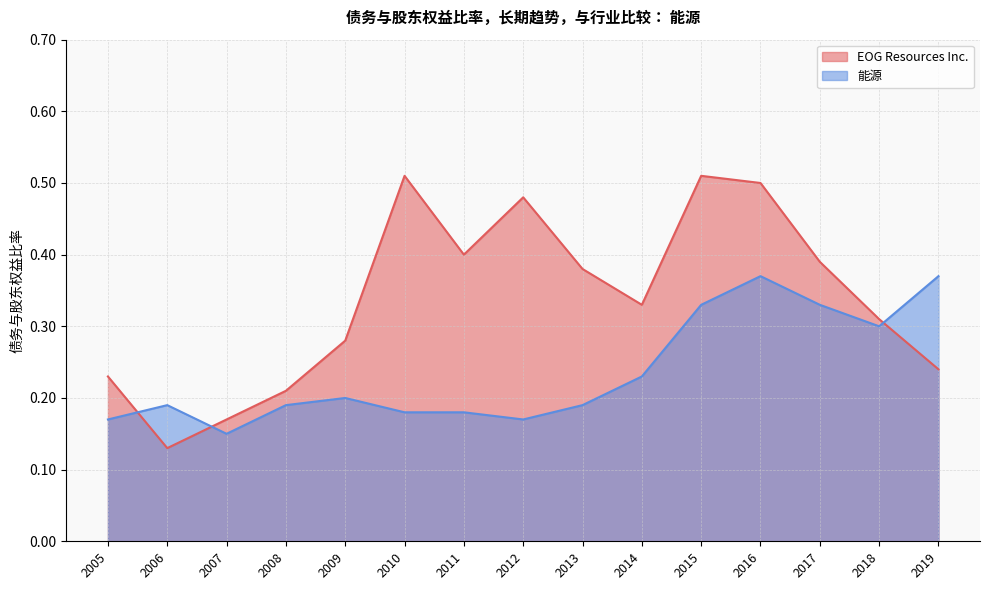

List the series in order of their peak value, highest first.

EOG Resources Inc., 能源